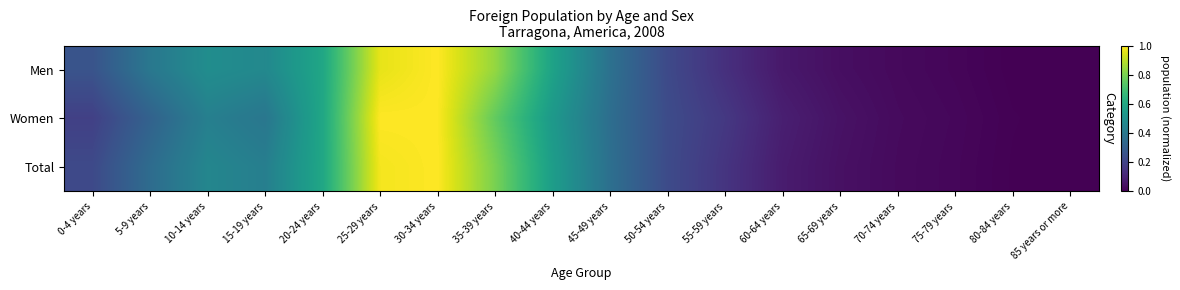

At which category does the chart reach its peak across all series?

30-34 years